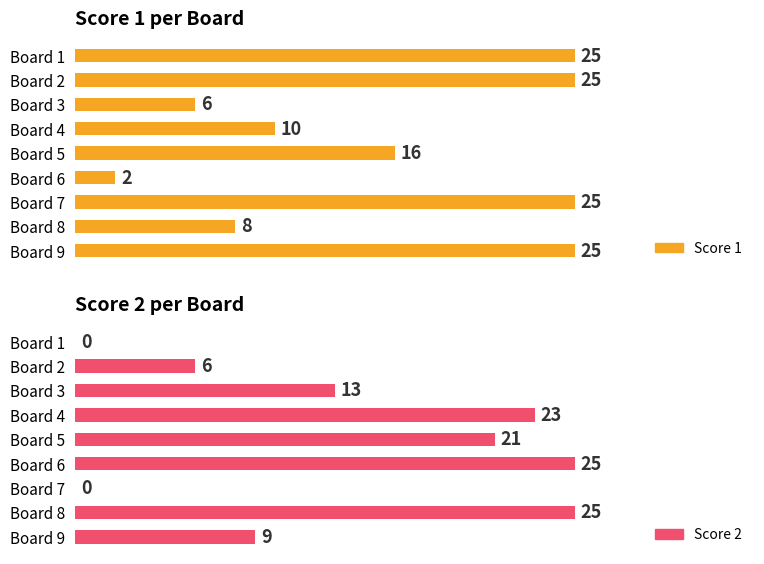

Are the bars horizontal?

Yes